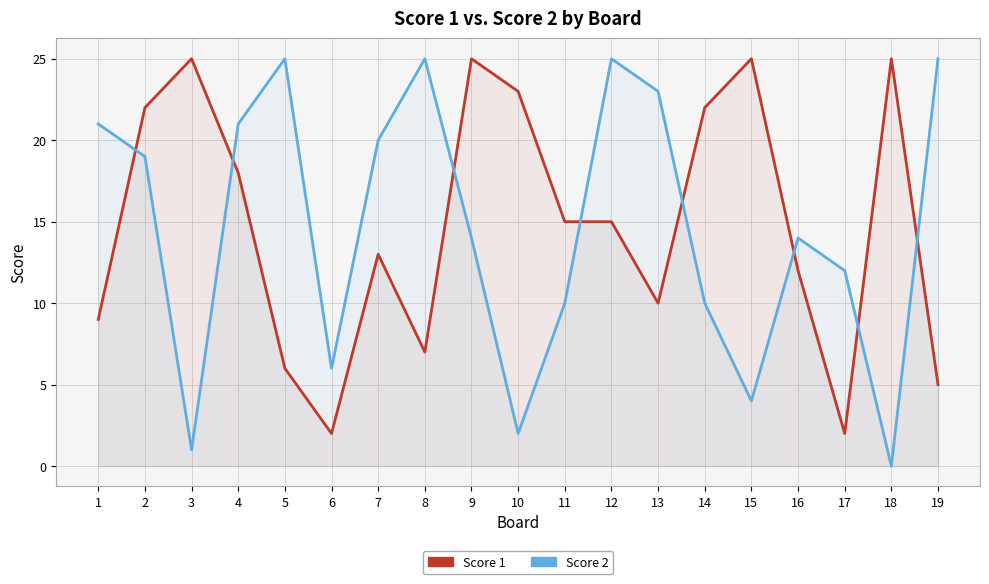

Is it true that Score 1 equals 37 at 10?

False